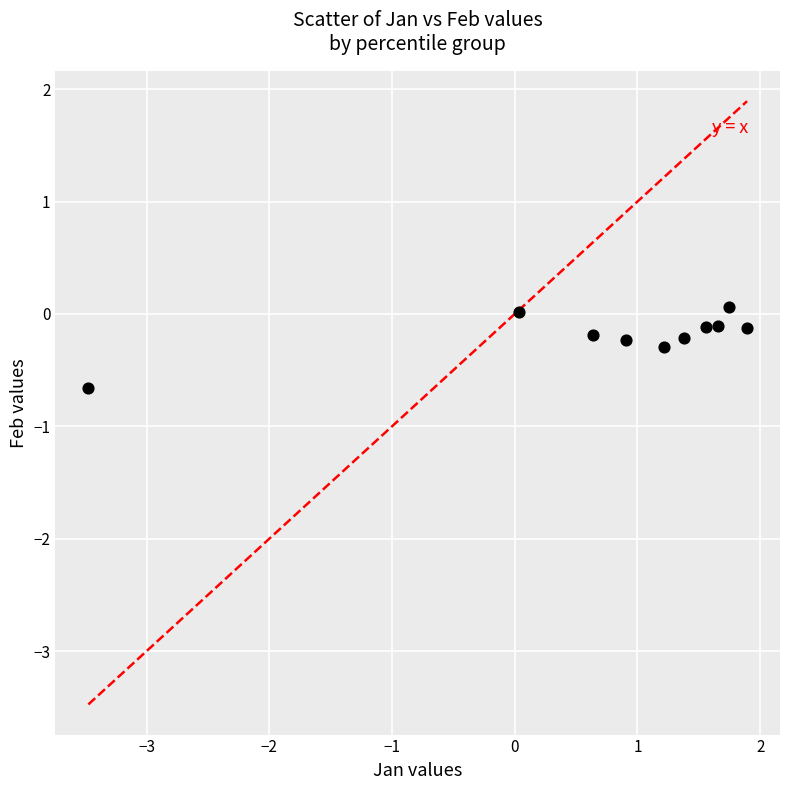

What is the range of Y values (max minus min)?

0.7